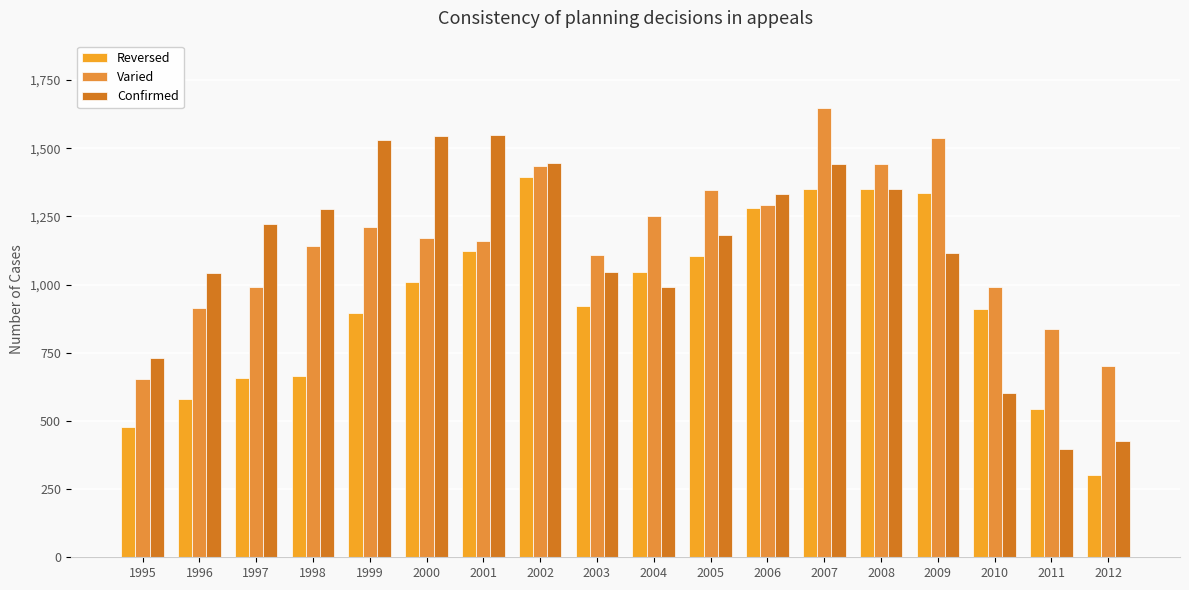

What is the sum of the Reversed values at 2002 and 2000?

2405